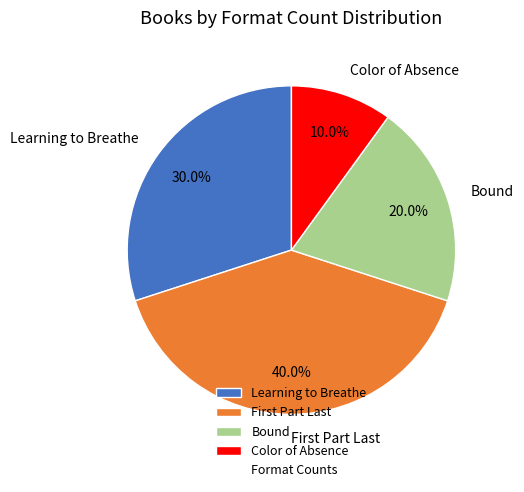

Which slice is the largest?

First Part Last